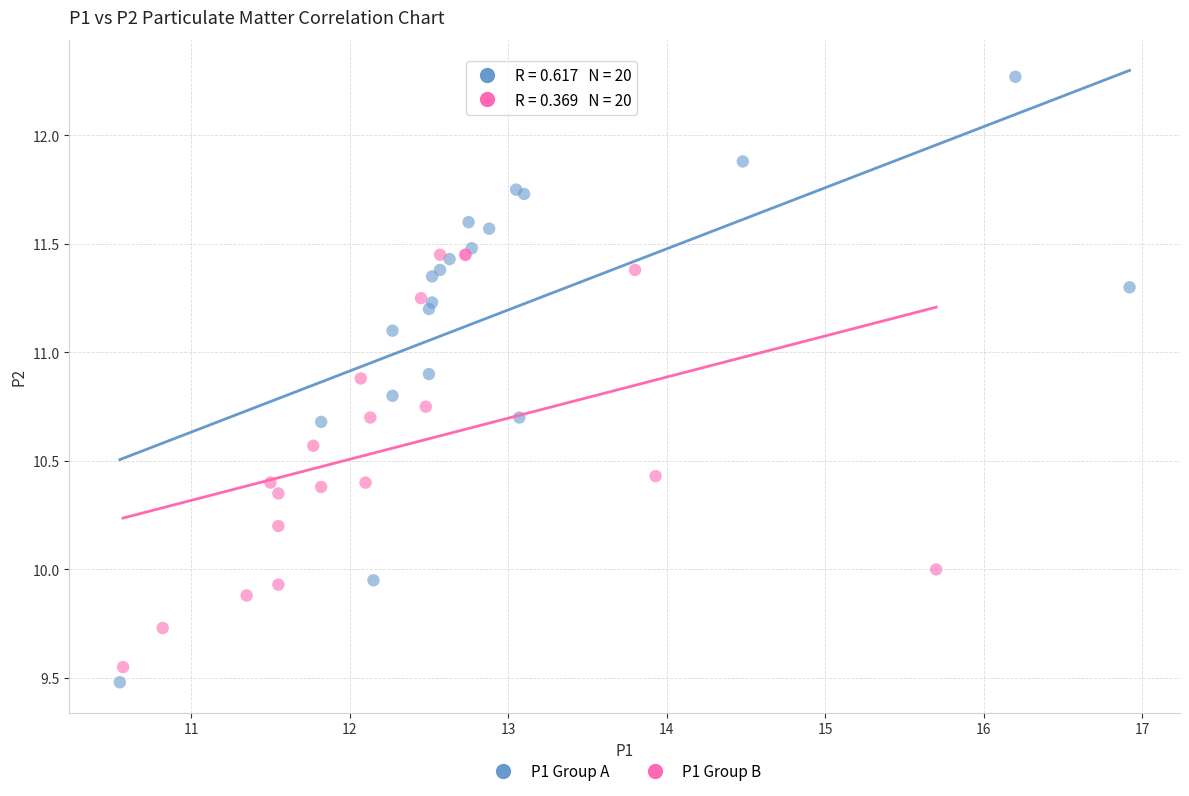

Which series has the widest spread of Y values?

P1 Group A